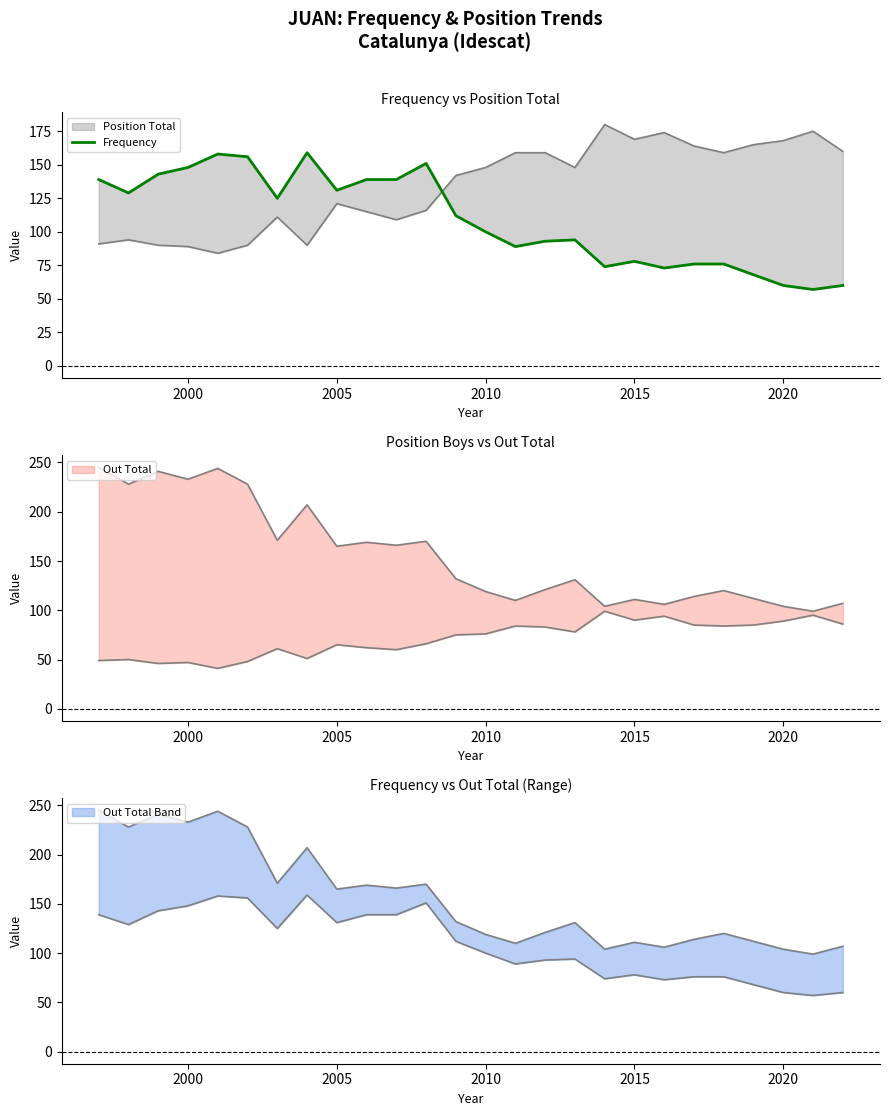

The chart shows a value of 82 at 25. True or false?

False